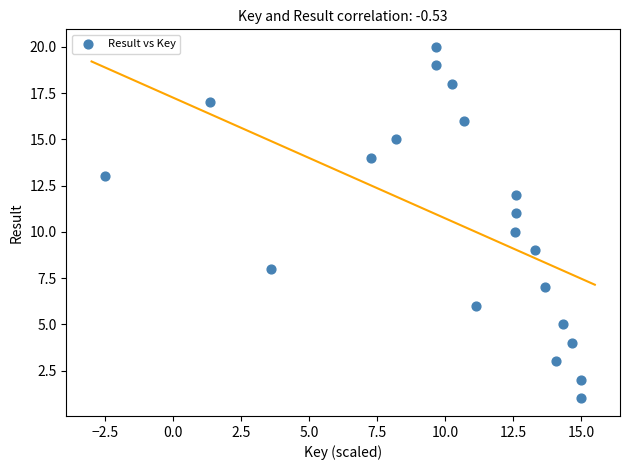

What is the range of Y values (max minus min)?

19